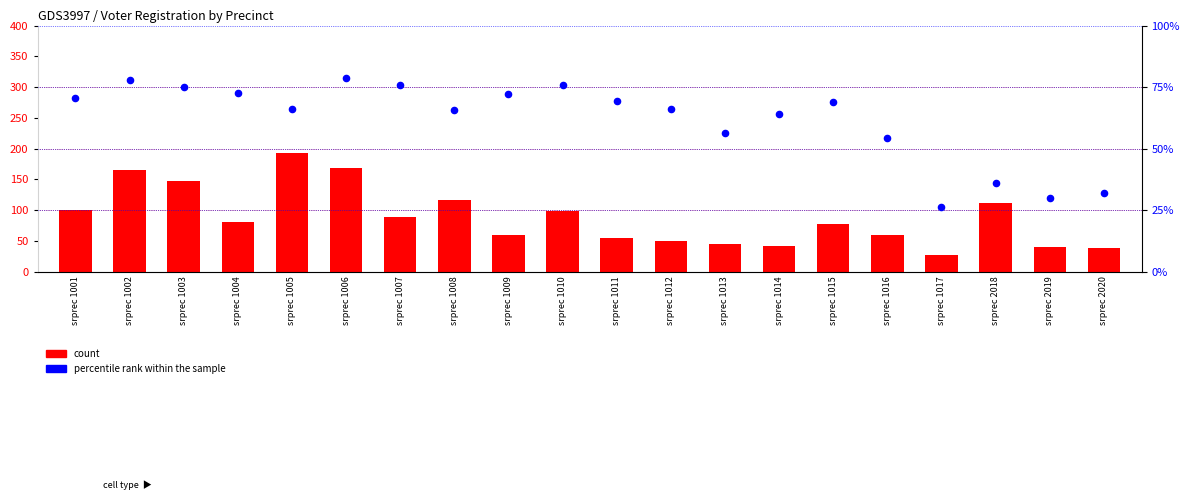

What are all the series names shown in the legend?

count, percentile rank within the sample